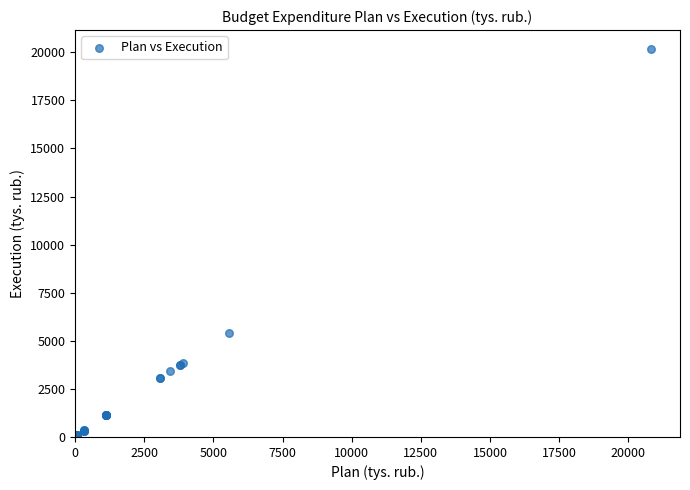

What Y value in the scatter plot is closest to 10074?

5421.1